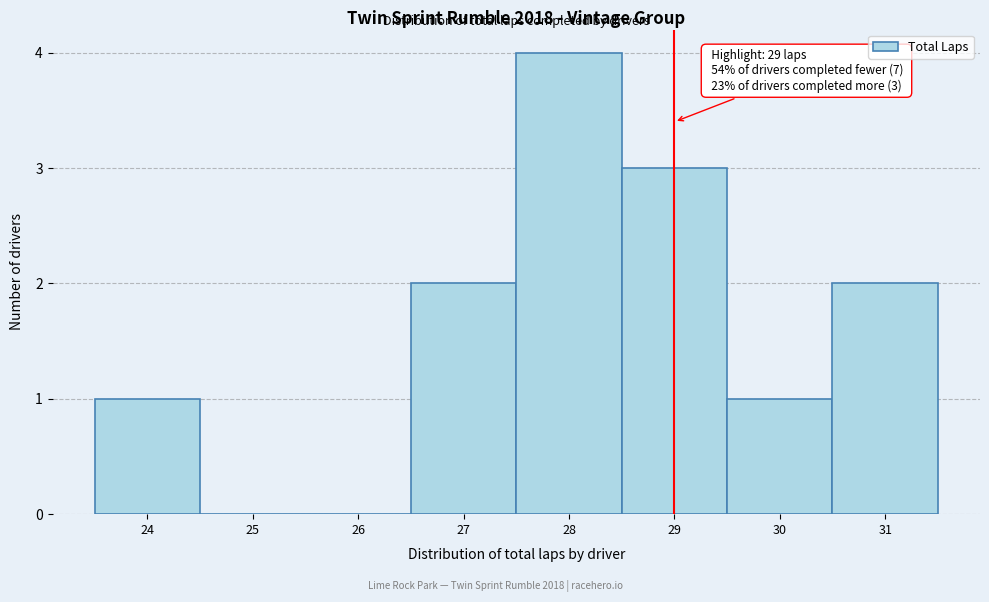

Over which range of the x-axis is the bar tallest?

27.5 to 28.5